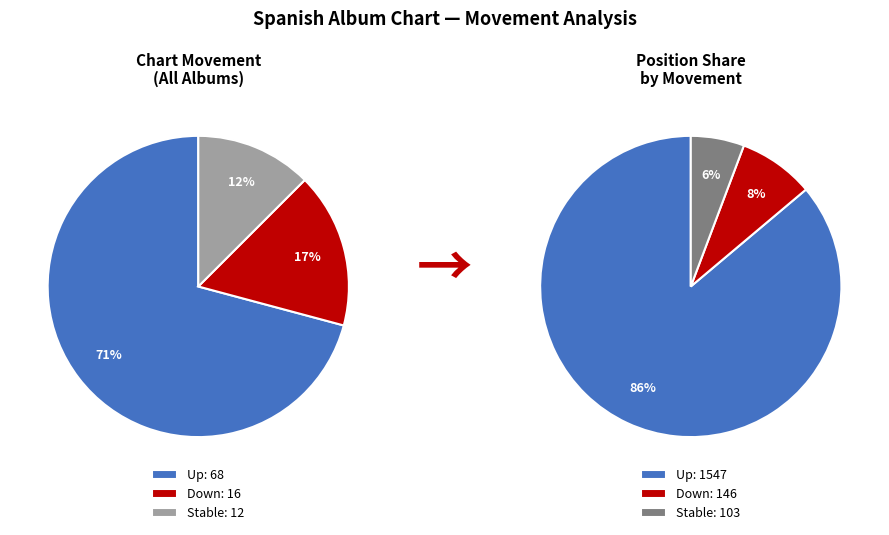

What is the largest slice in the pie chart?

up